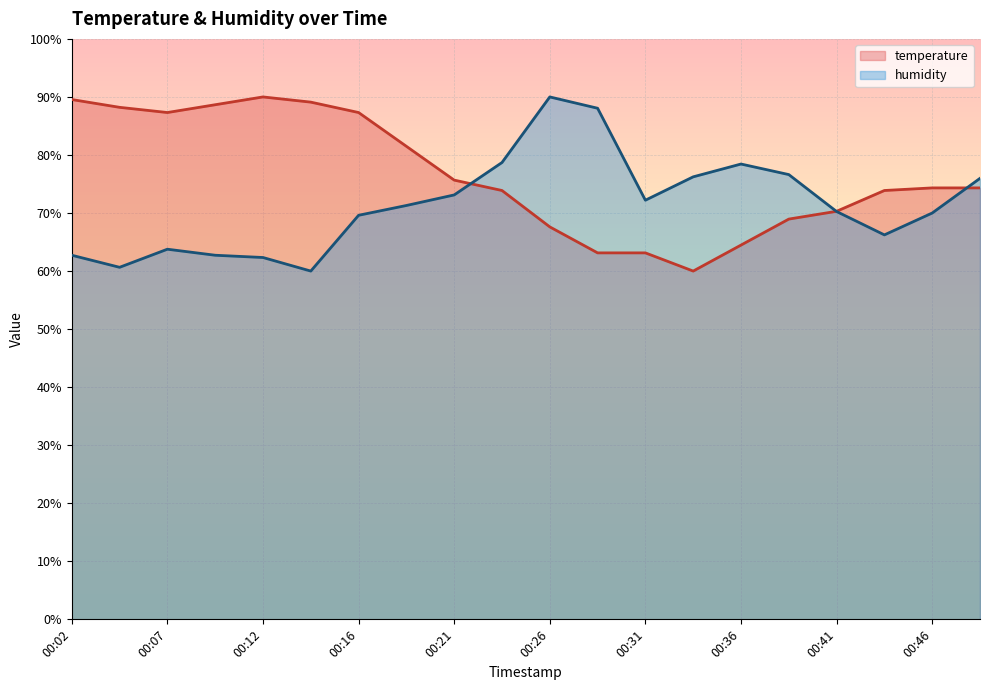

Reading left to right, extract all data points from this chart.

temperature: 00:02=89.6	00:04=88.2	00:07=87.3	00:09=88.7	00:12=90.0	00:14=89.1	00:16=87.3	00:19=81.5	00:21=75.7	00:24=73.9	00:26=67.6	00:29=63.1	00:31=63.1	00:33=60.0	00:36=64.5	00:38=69.0	00:41=70.3	00:43=73.9	00:46=74.3	00:48=74.3
humidity: 00:02=62.7	00:04=60.6	00:07=63.8	00:09=62.7	00:12=62.3	00:14=60.0	00:16=69.6	00:19=71.3	00:21=73.1	00:24=78.7	00:26=90.0	00:29=88.1	00:31=72.2	00:33=76.2	00:36=78.4	00:38=76.6	00:41=70.3	00:43=66.2	00:46=70.0	00:48=76.0